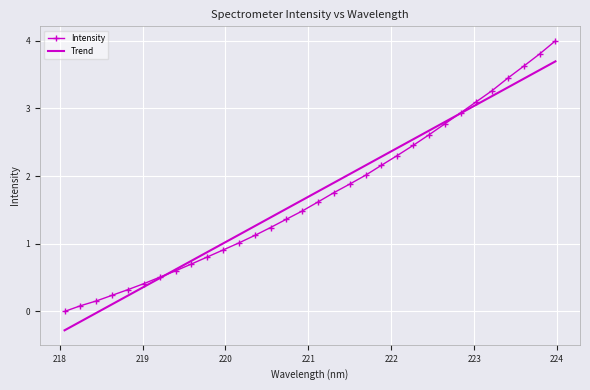

Which series has the widest spread of values?

Intensity